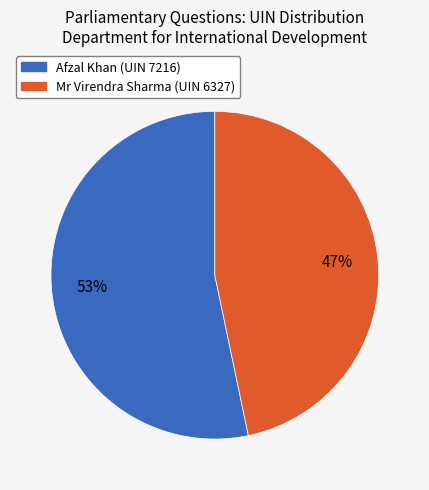

Is there any slice that represents more than half of the pie?

Yes